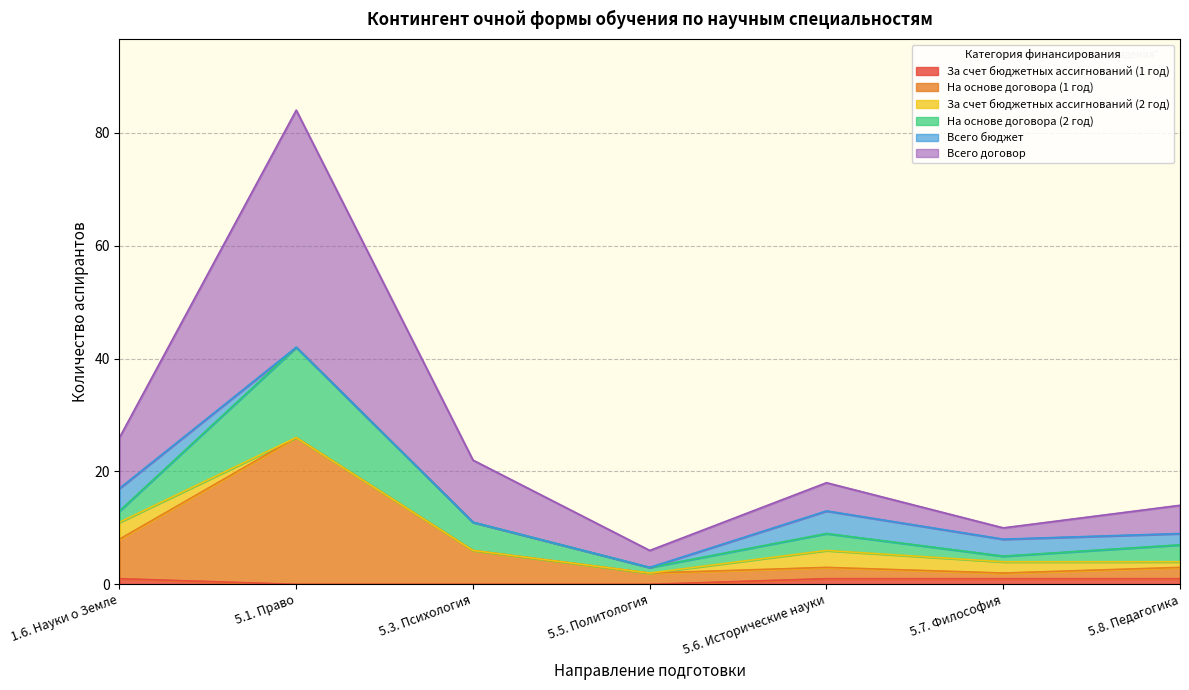

Is it true that Всего договор equals 11 at 5.8. Педагогика?

False